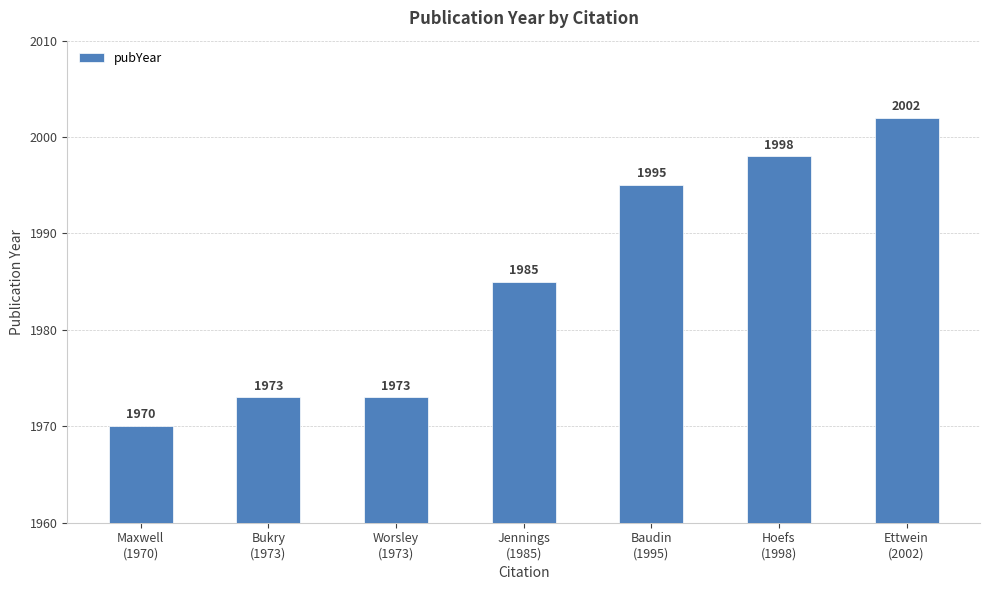

What is the approximate value at Worsley
(1973), to the nearest 10?

1970